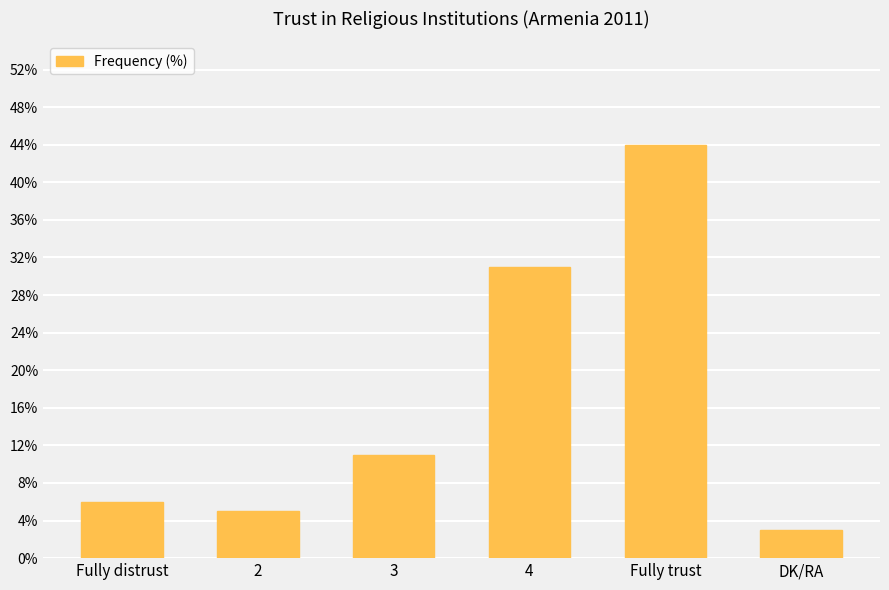

At which label is the value closest to 23?

4